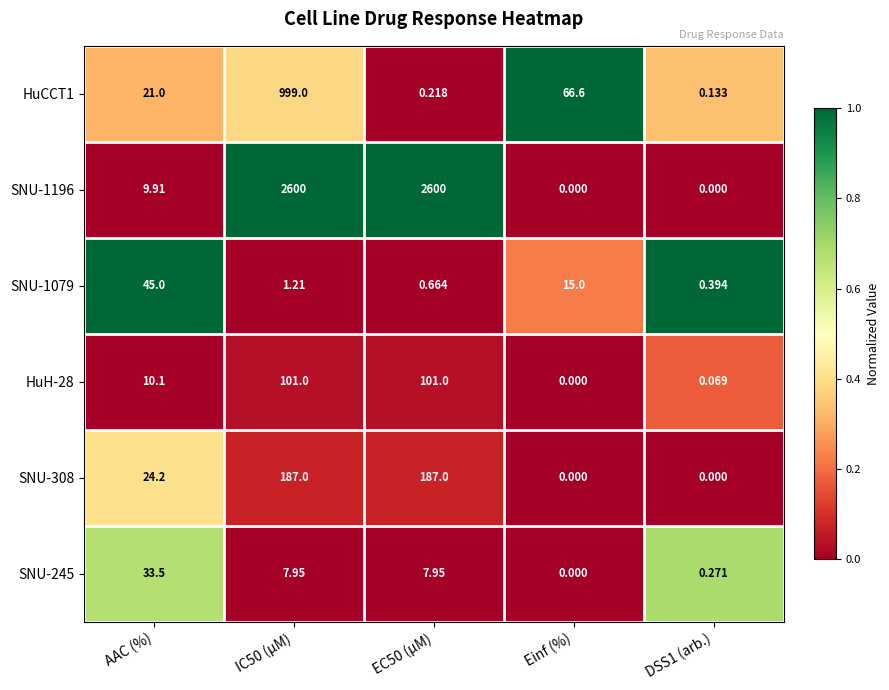

At which label is SNU-308 closest to 93?

AAC (%)